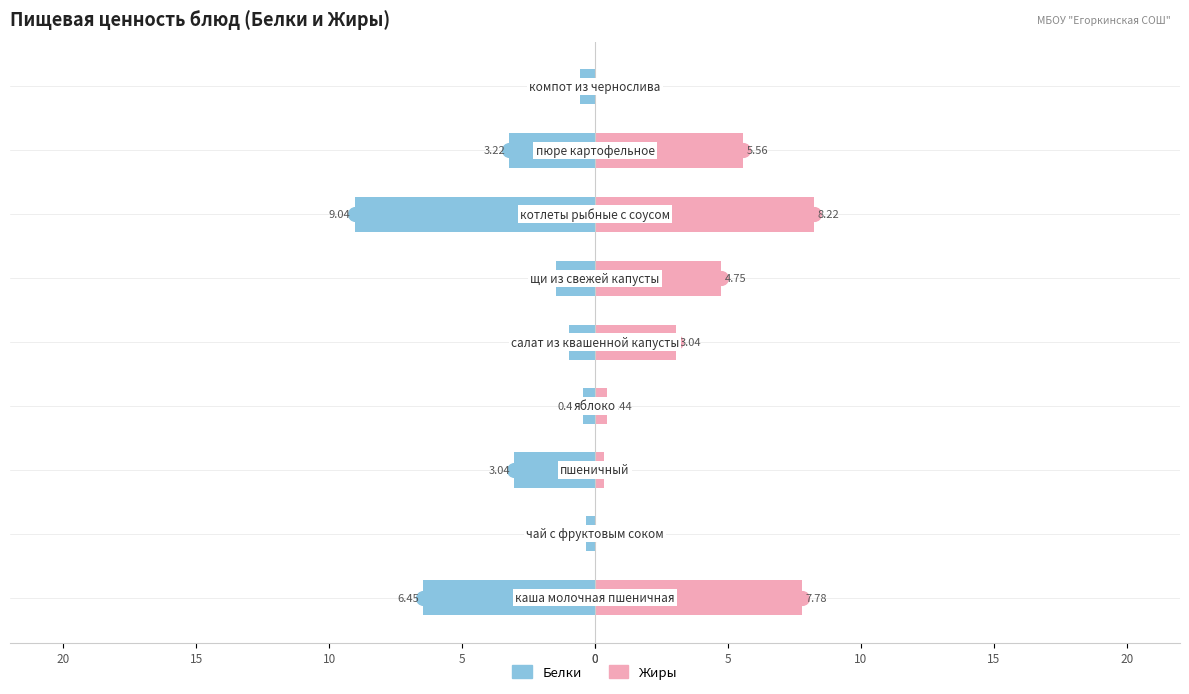

What is the highest value of the Жиры series?

8.2